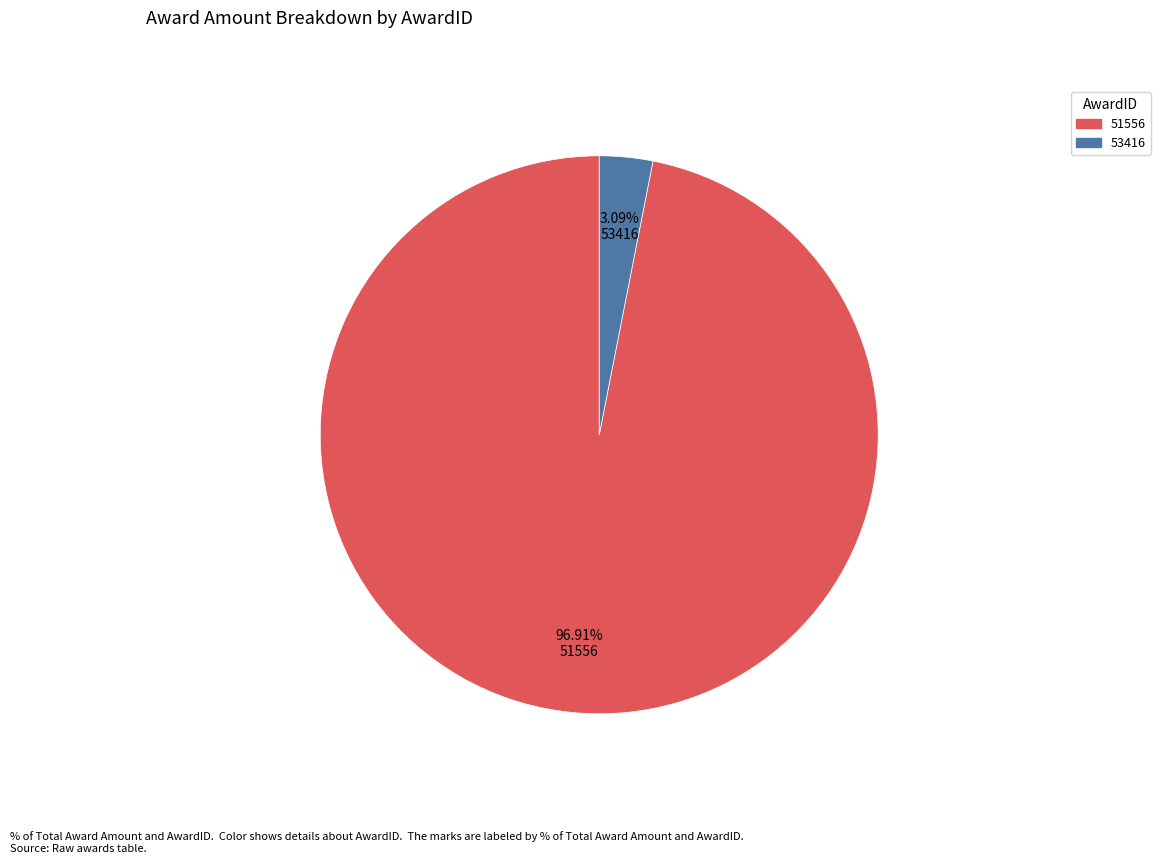

To the nearest percent, what is the average slice percentage?

50%